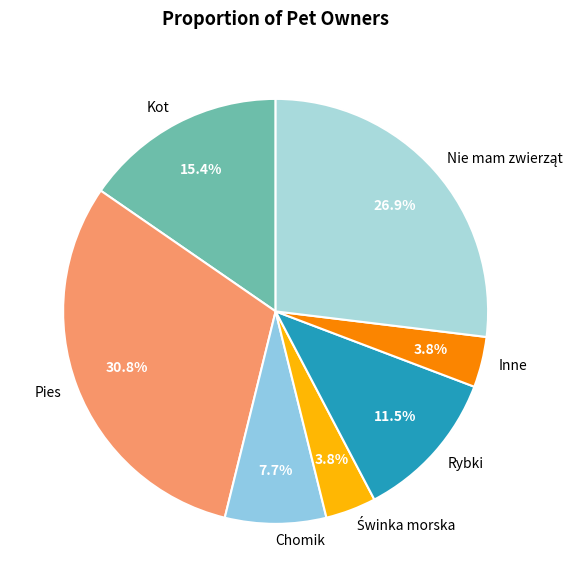

Which slice is the largest?

Pies